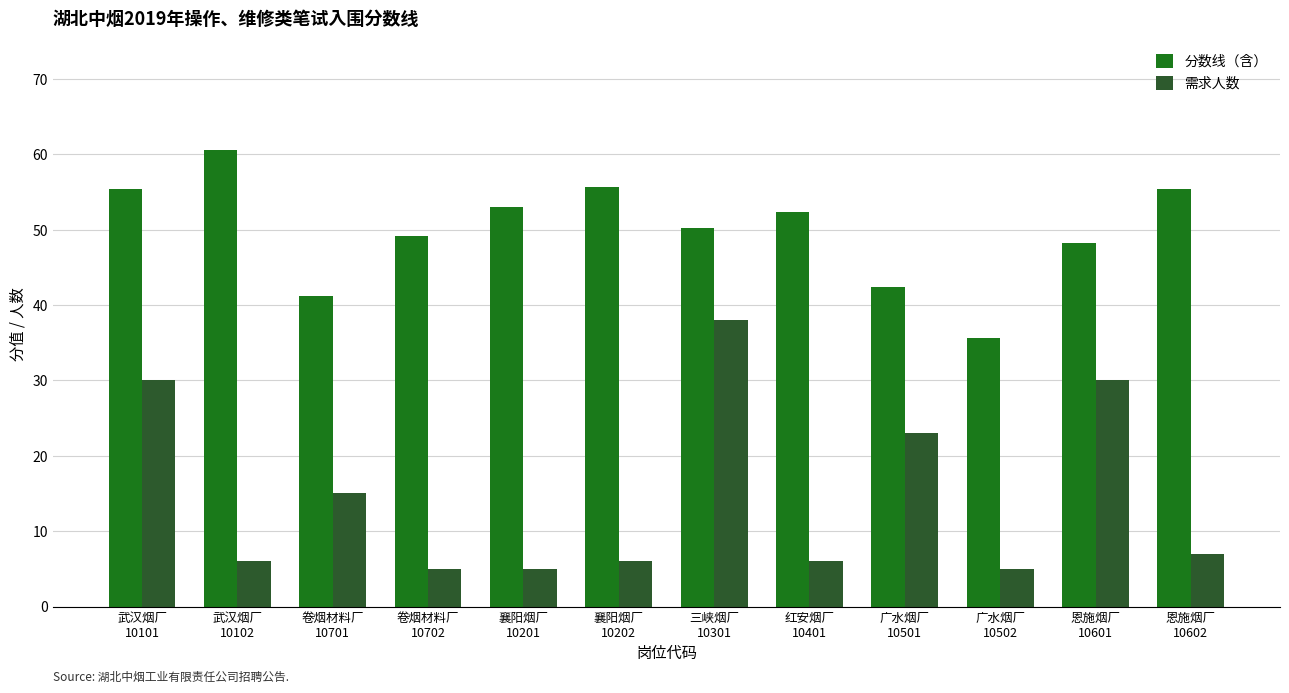

Does the chart contain stacked bars?

No